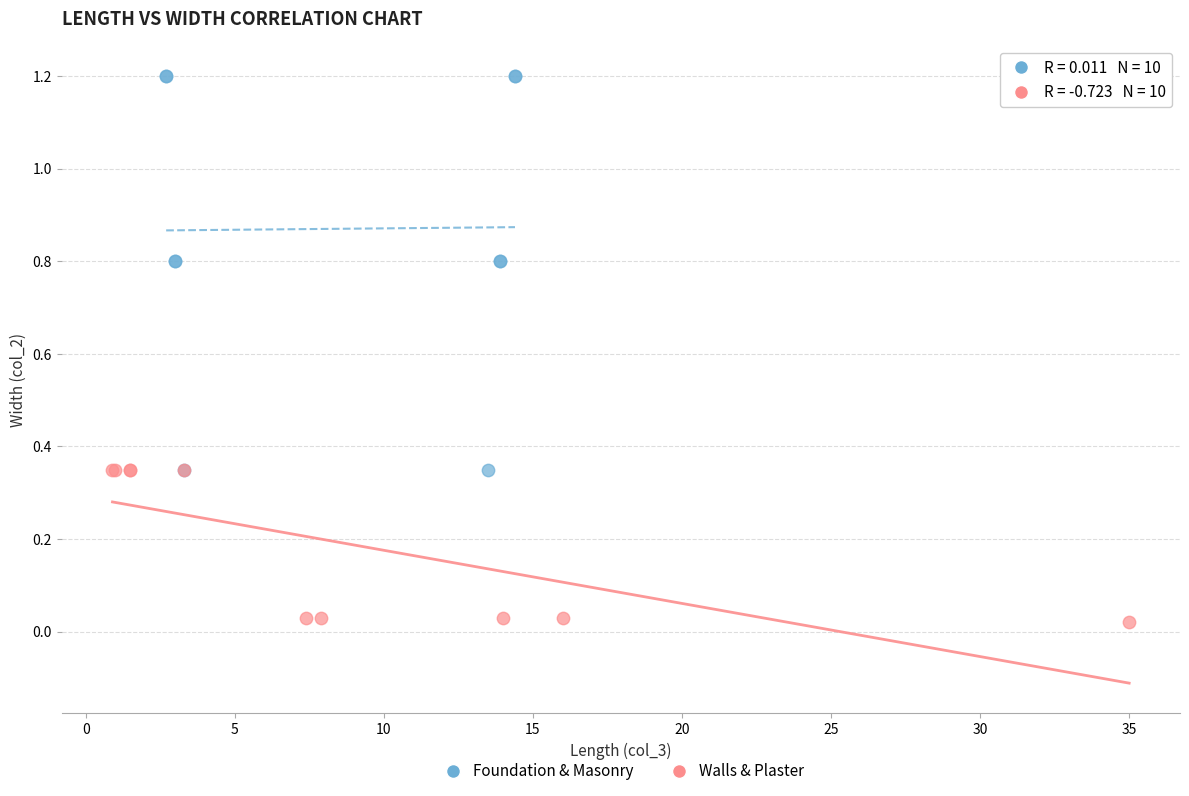

Which series contains the highest Y value?

Foundation & Masonry